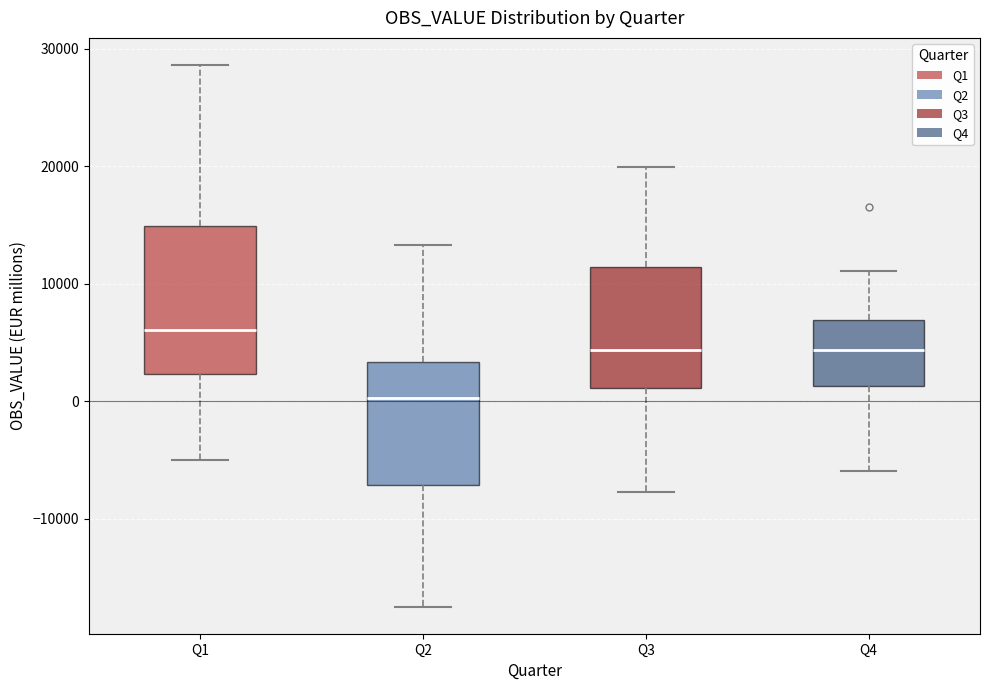

Which box is the tallest, from its lower edge to its upper edge?

Q1